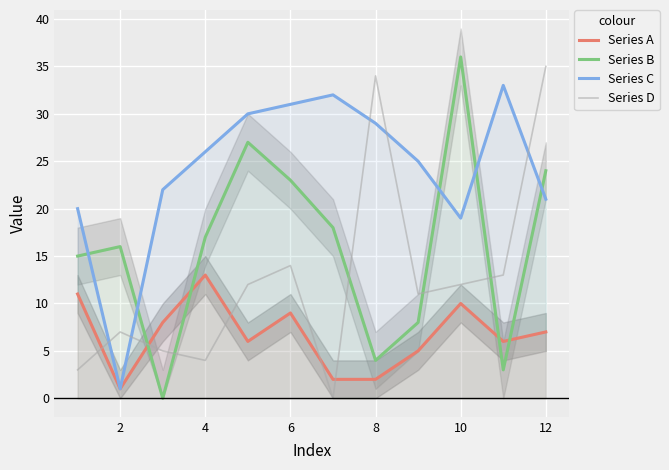

What is the maximum value for Series B?

36